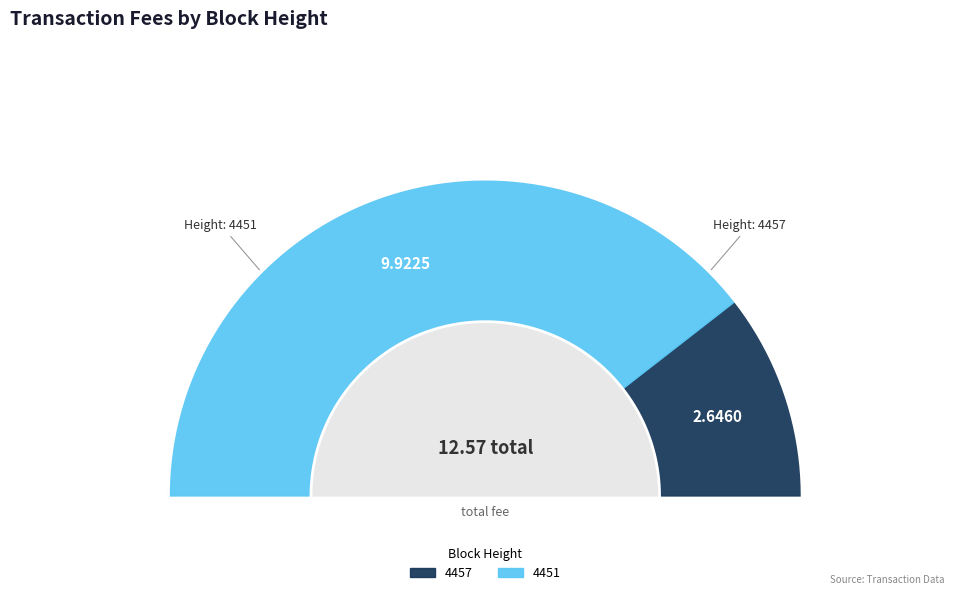

What is the change in value from 4457 to 4451?

+7.3